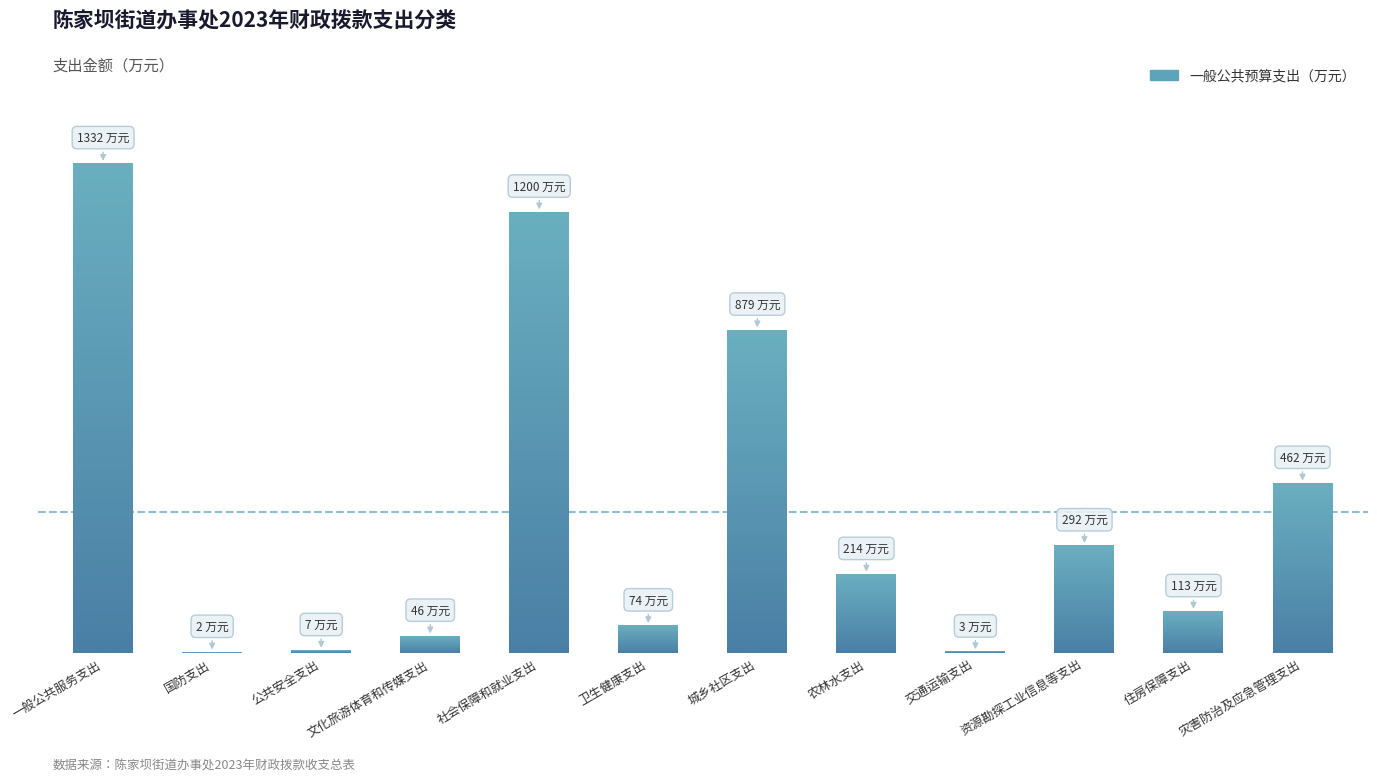

What is the minimum value shown in the chart?

2